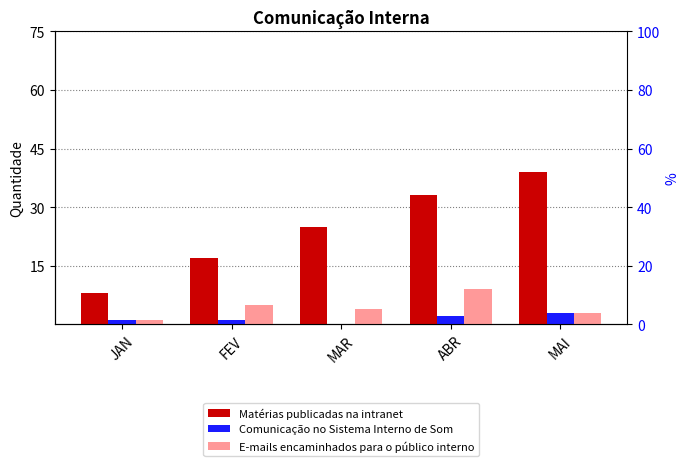

Which category has the highest value across all series?

MAI